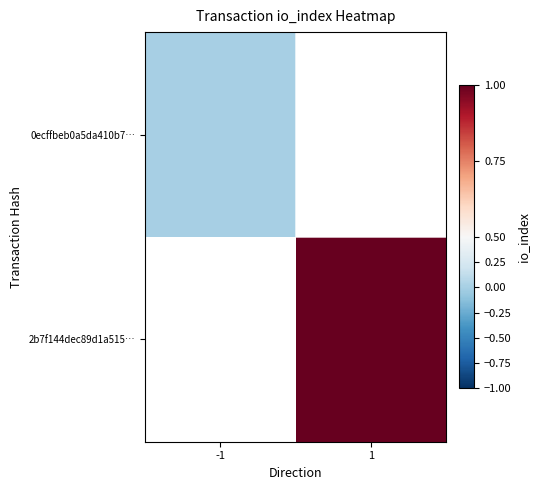

Where is 0ecffbeb0a5da410b7… nearest to the value 0?

-1